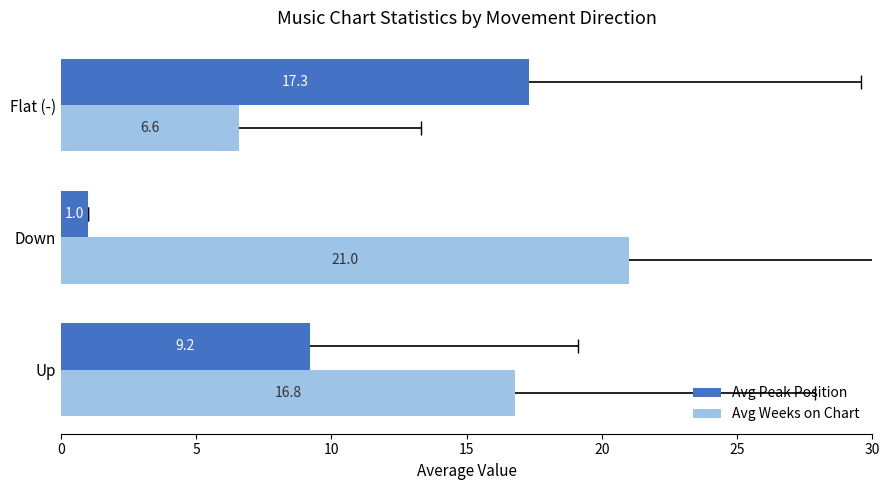

Which series has the largest range (max minus min)?

Avg Peak Position